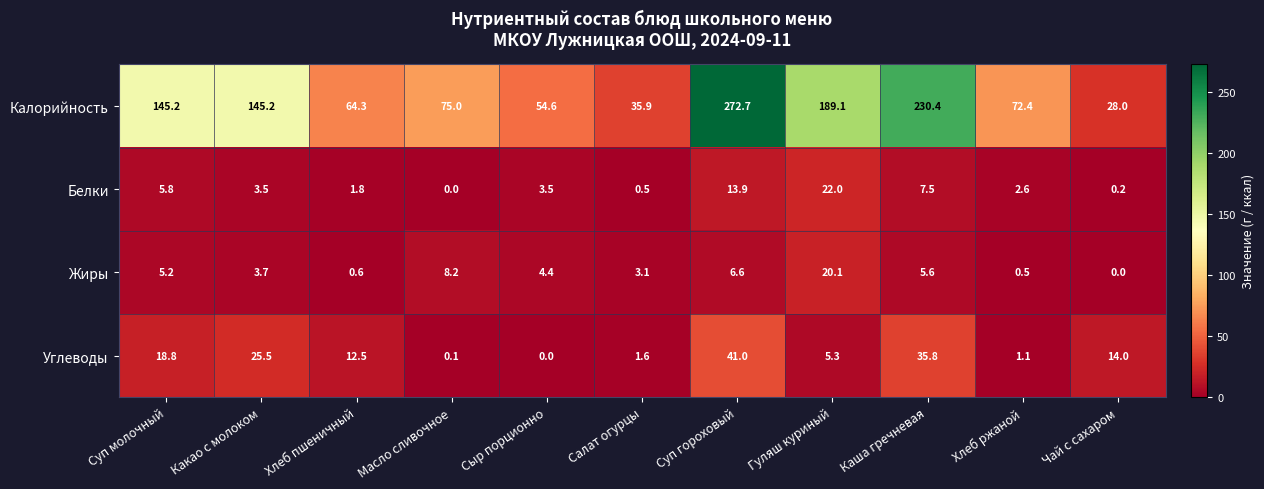

What is the sum of the Калорийность values at Какао с молоком and Хлеб ржаной?

217.6